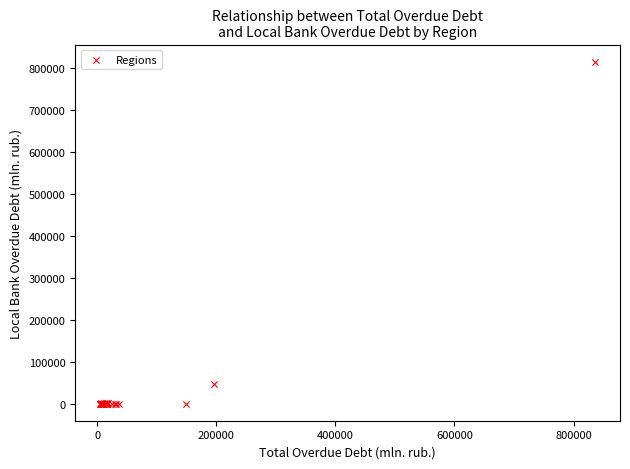

What Y value in the scatter plot is closest to 407779?

47602